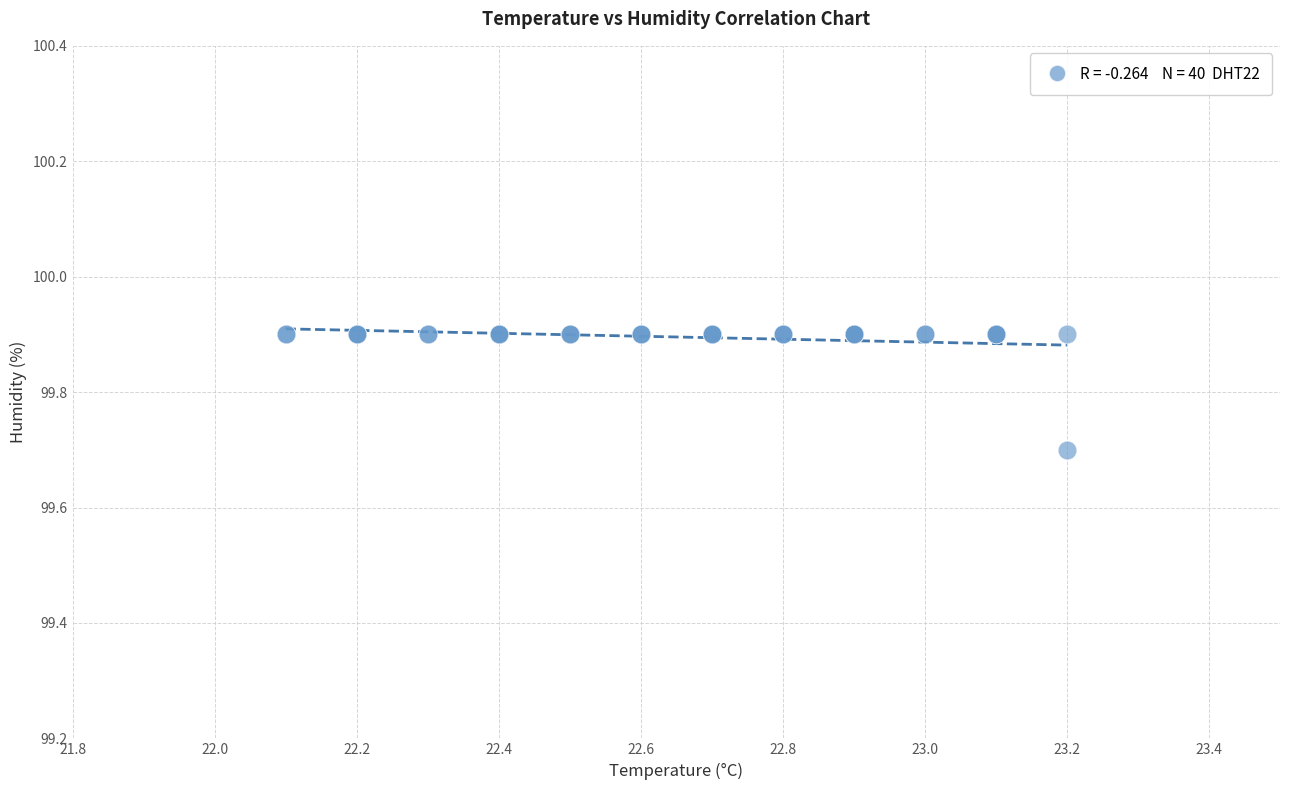

What Y value in the scatter plot is closest to 99?

99.7